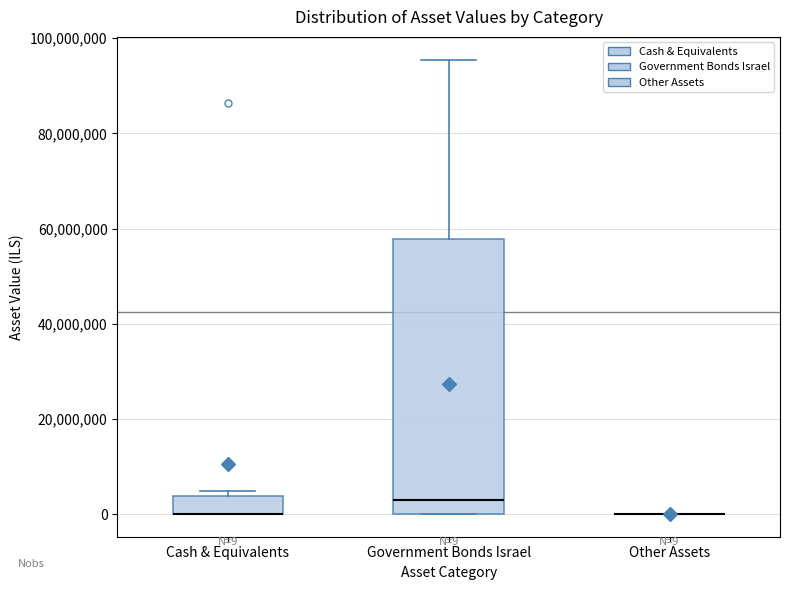

Which box is the tallest, from its lower edge to its upper edge?

Government Bonds Israel